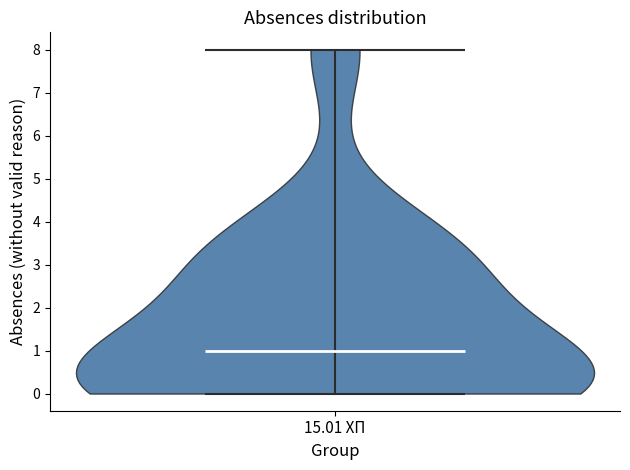

Where does the median line of the violin for 15.01 ХП sit on the y-axis? The values are not printed on the chart, so give them approximately, as read against the axis.

1